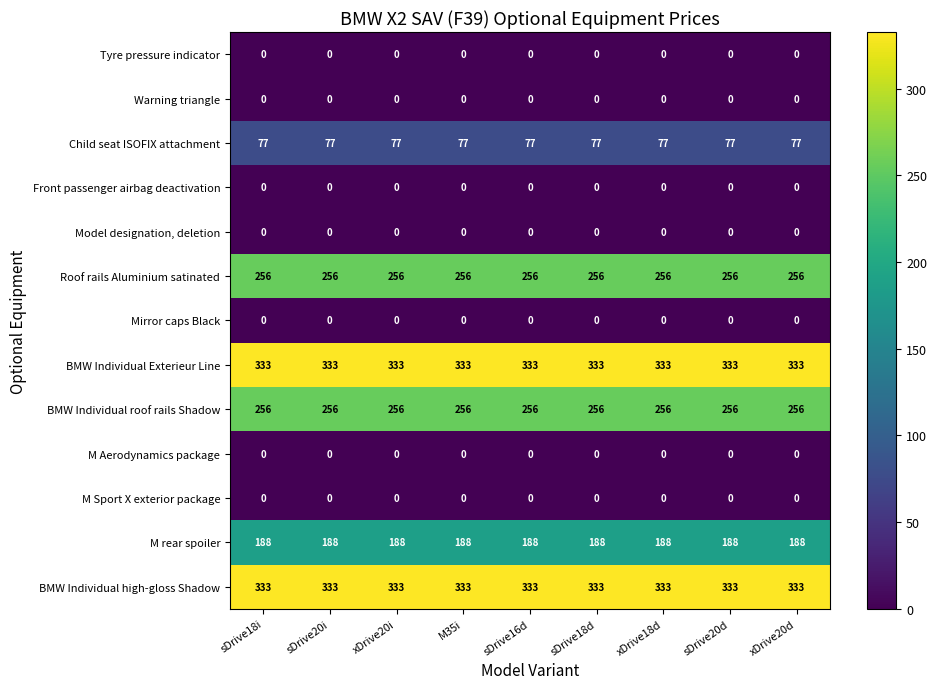

What is the maximum value shown in the chart?

333